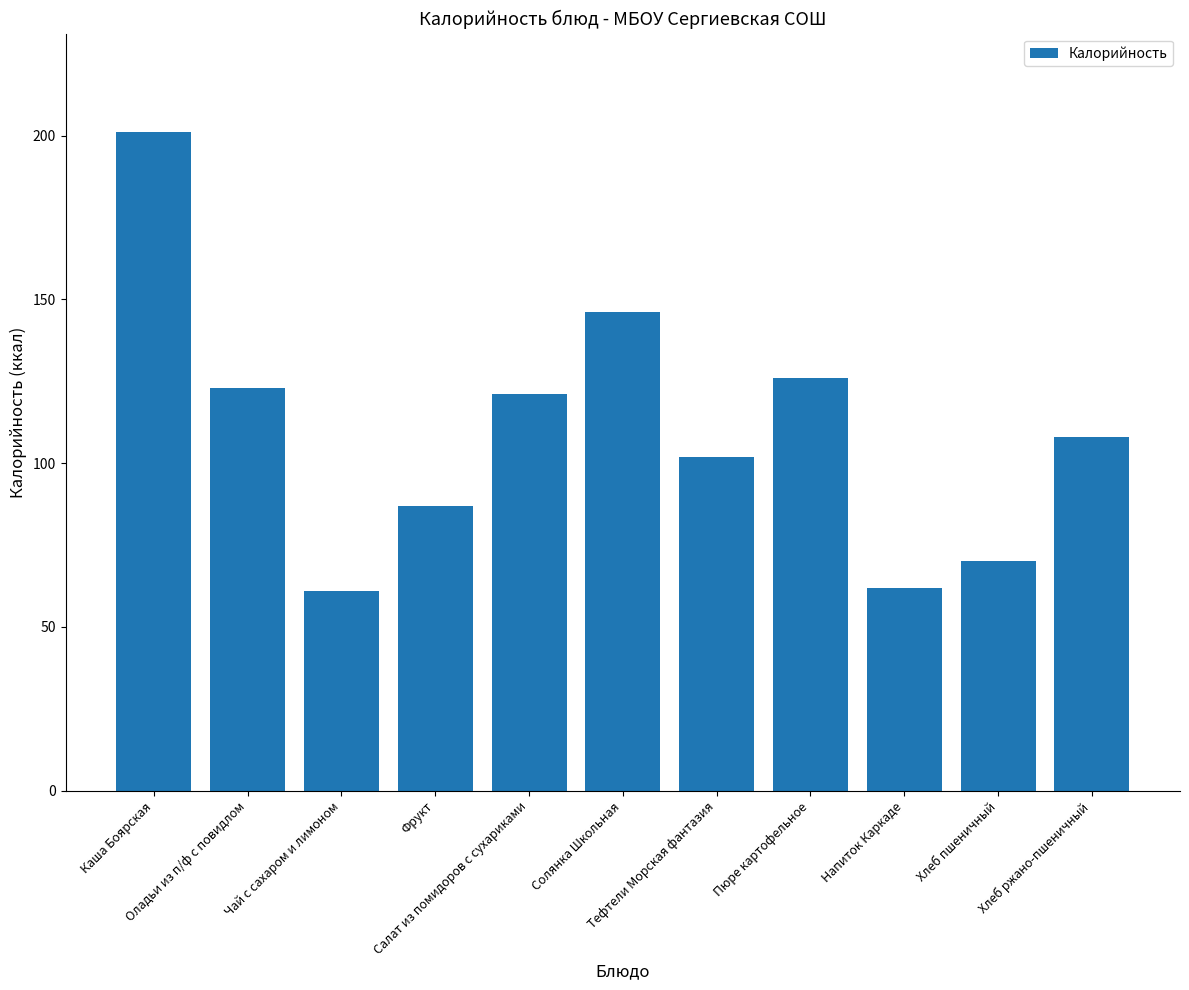

What is the sum of all values?

1207